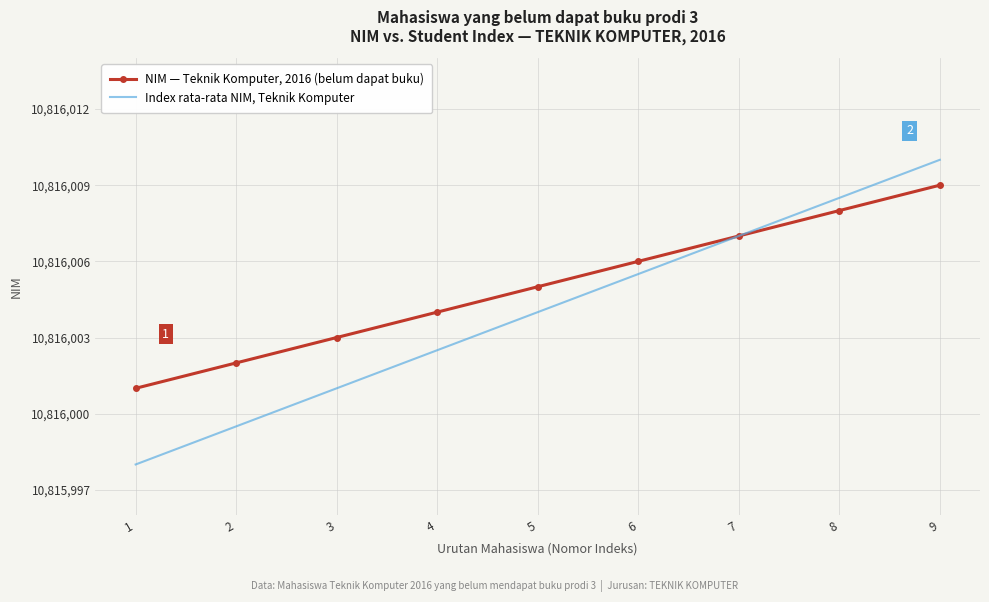

What is the difference between the second highest and second lowest values in the NIM — Teknik Komputer, 2016 (belum dapat buku) series?

6.0